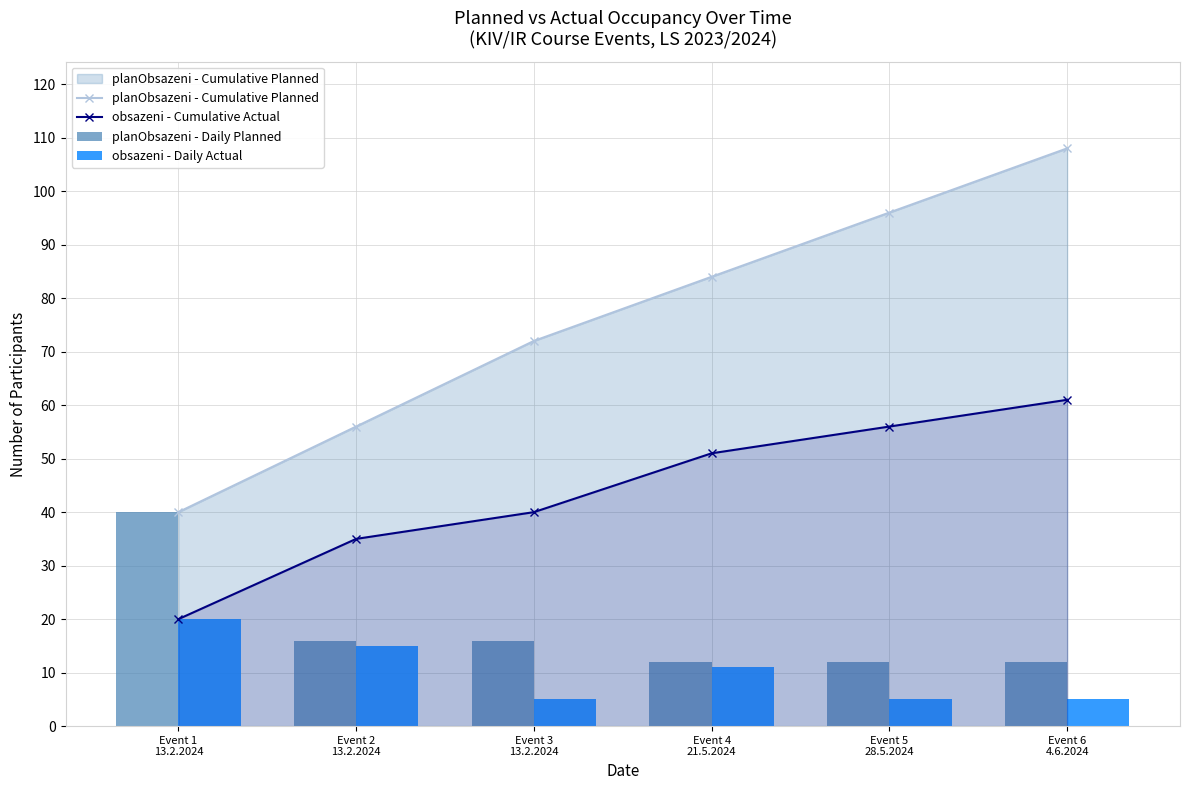

What is the difference between the maximum and minimum values in the obsazeni - Cumulative Actual series?

41